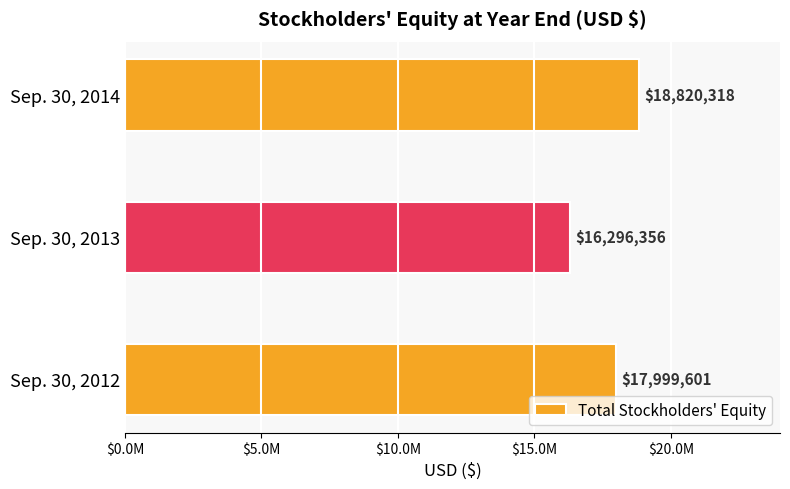

Are the bars horizontal?

Yes